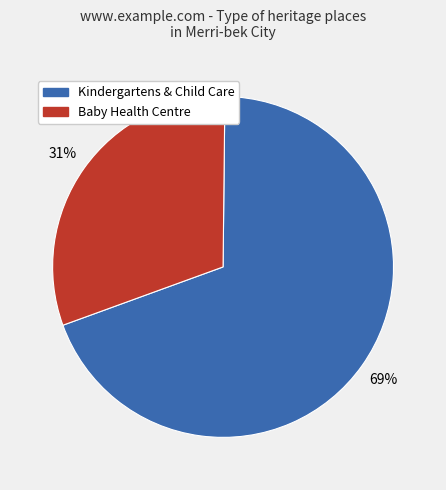

To the nearest percent, what is the average slice percentage?

50%